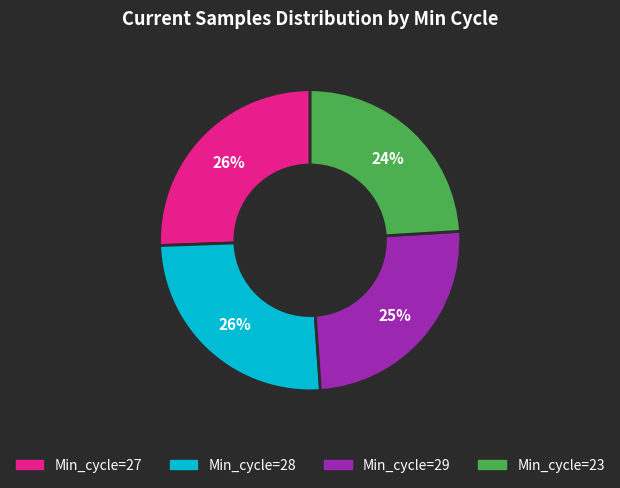

Between Min_cycle=29 and Min_cycle=23, which is larger?

Min_cycle=29